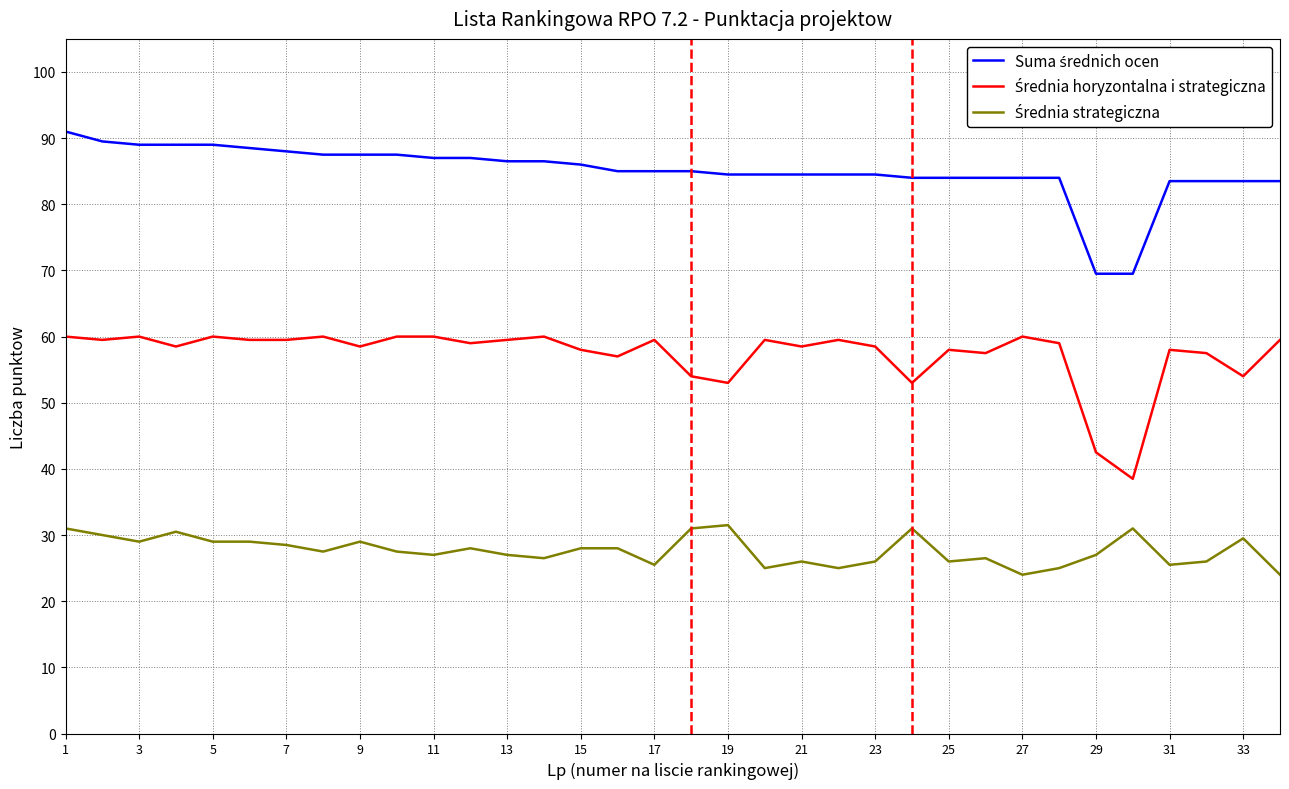

What is the greatest value displayed?

91.0